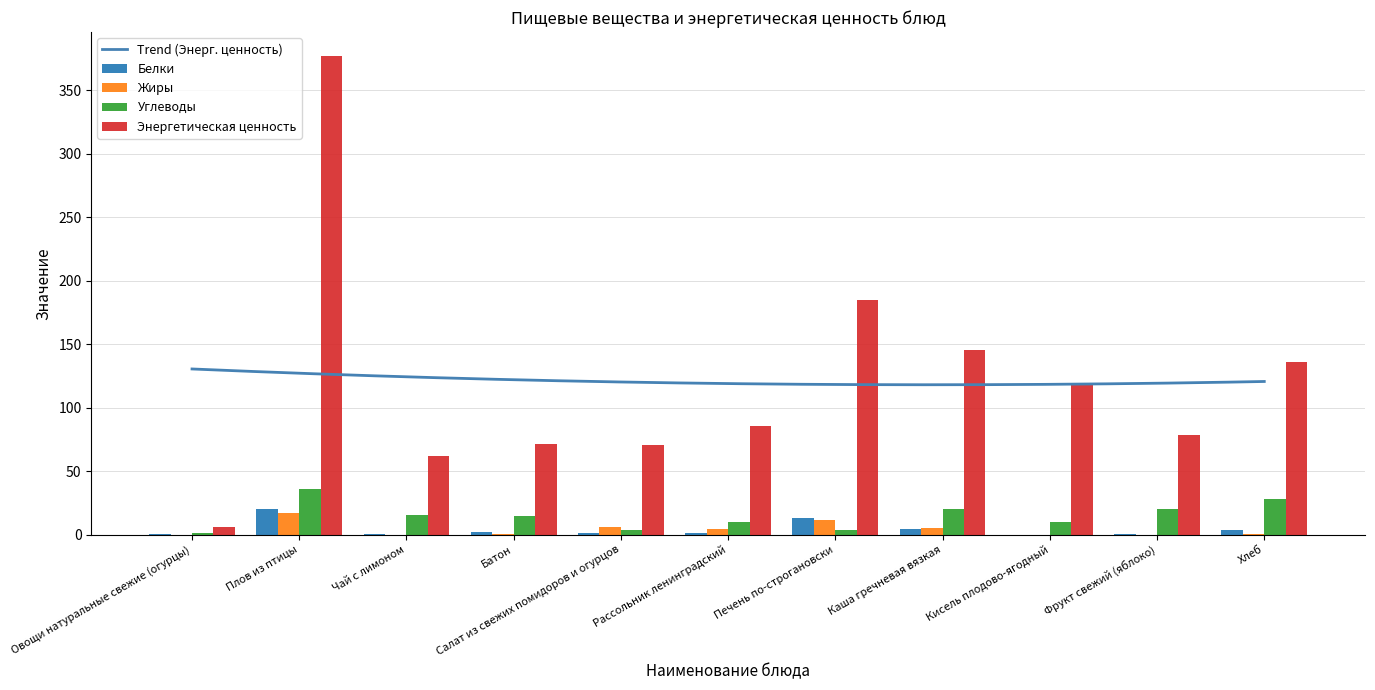

How many data points in Жиры are above 0?

9